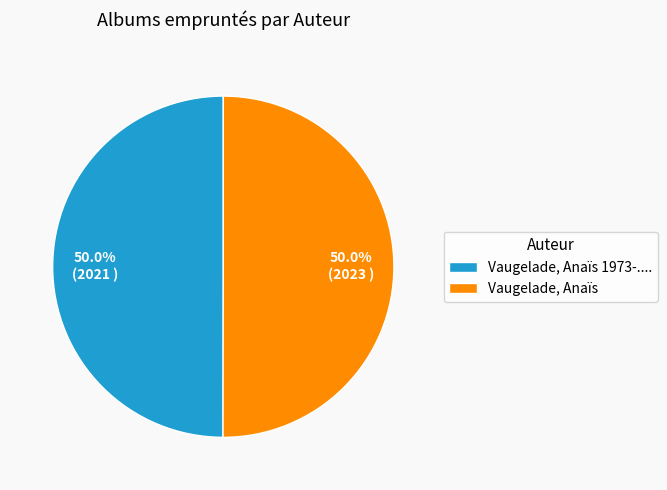

How much of the chart is everything except Vaugelade, Anaïs 1973-....?

50.0%